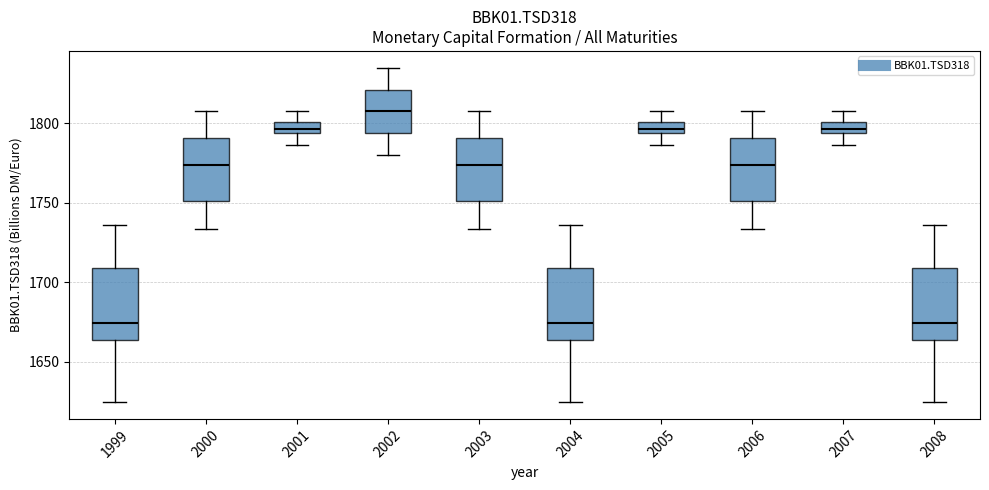

Where does the upper whisker of the box at x = 1999 end on the y-axis? The values are not printed on the chart, so give them approximately, as read against the axis.

1735